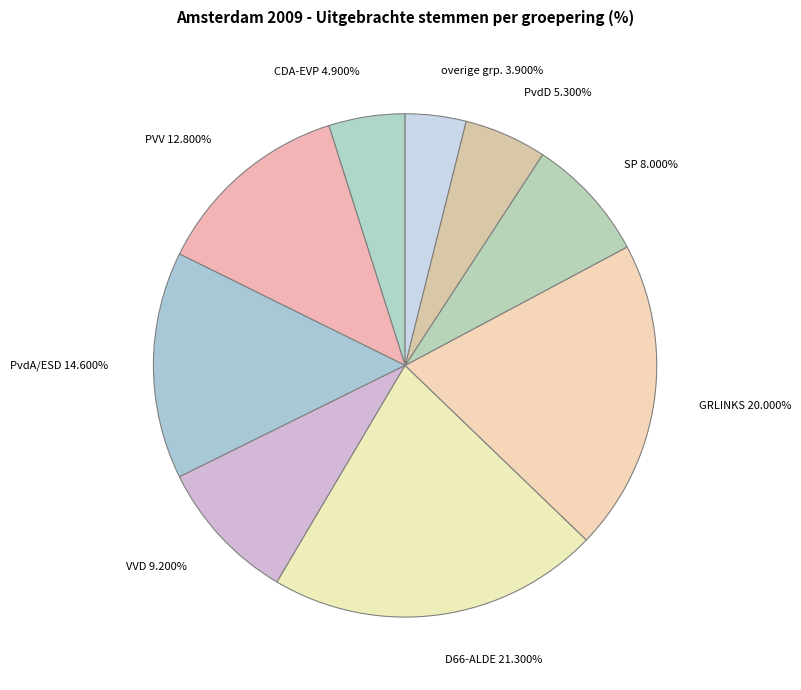

Which category has the biggest portion of the pie?

D66-ALDE